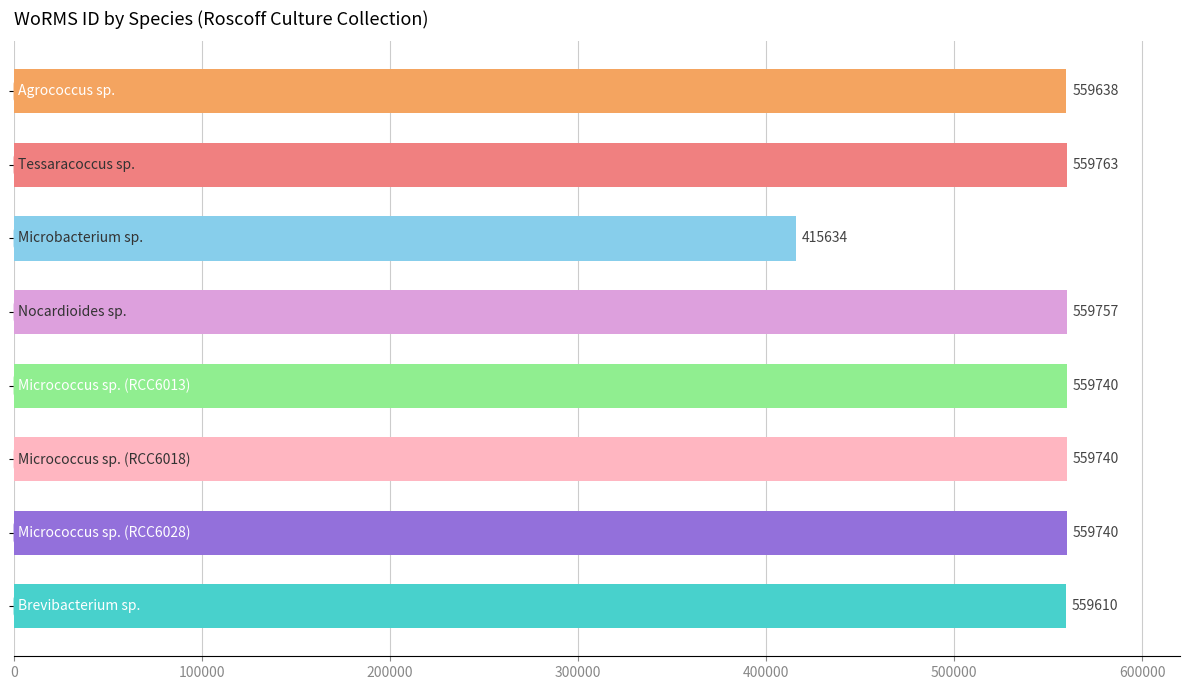

Does the chart contain any negative values?

No